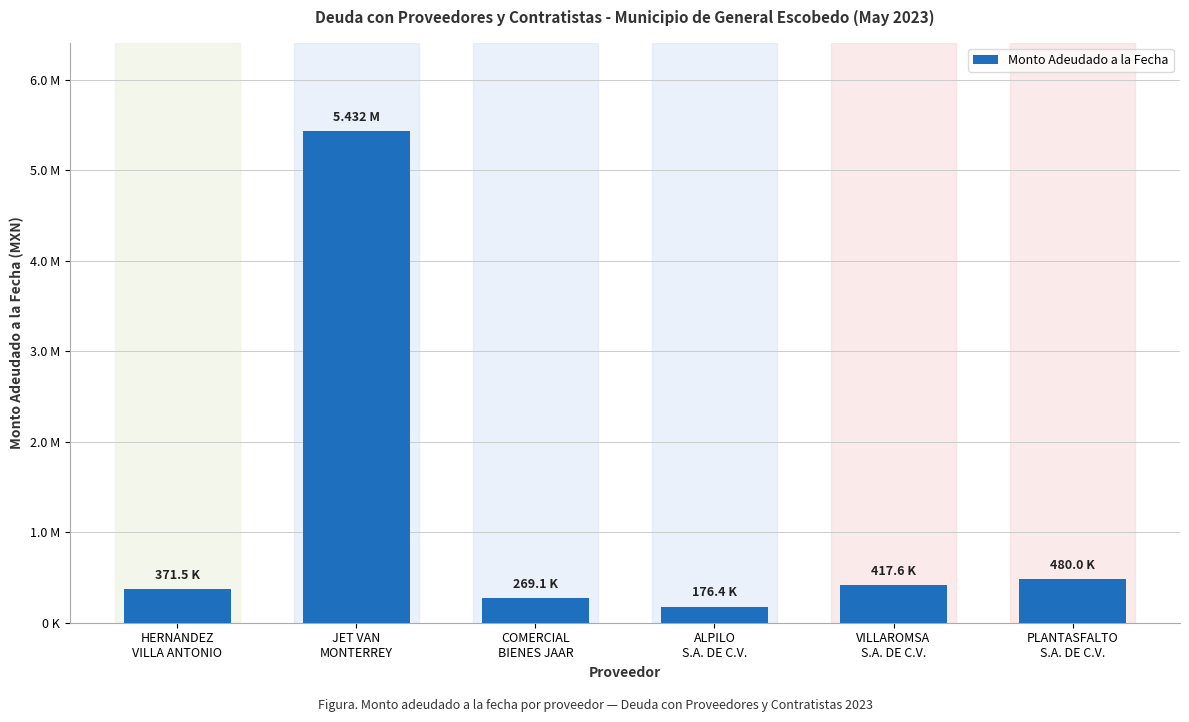

The chart shows a value of 417600.0 at VILLAROMSA
S.A. DE C.V.. True or false?

True